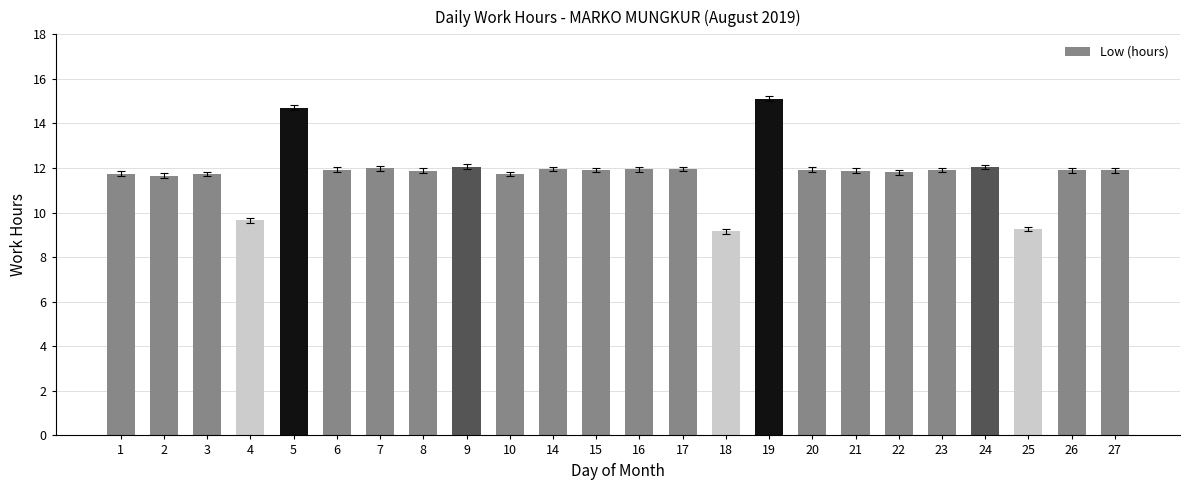

Read the value at 19.

15.1